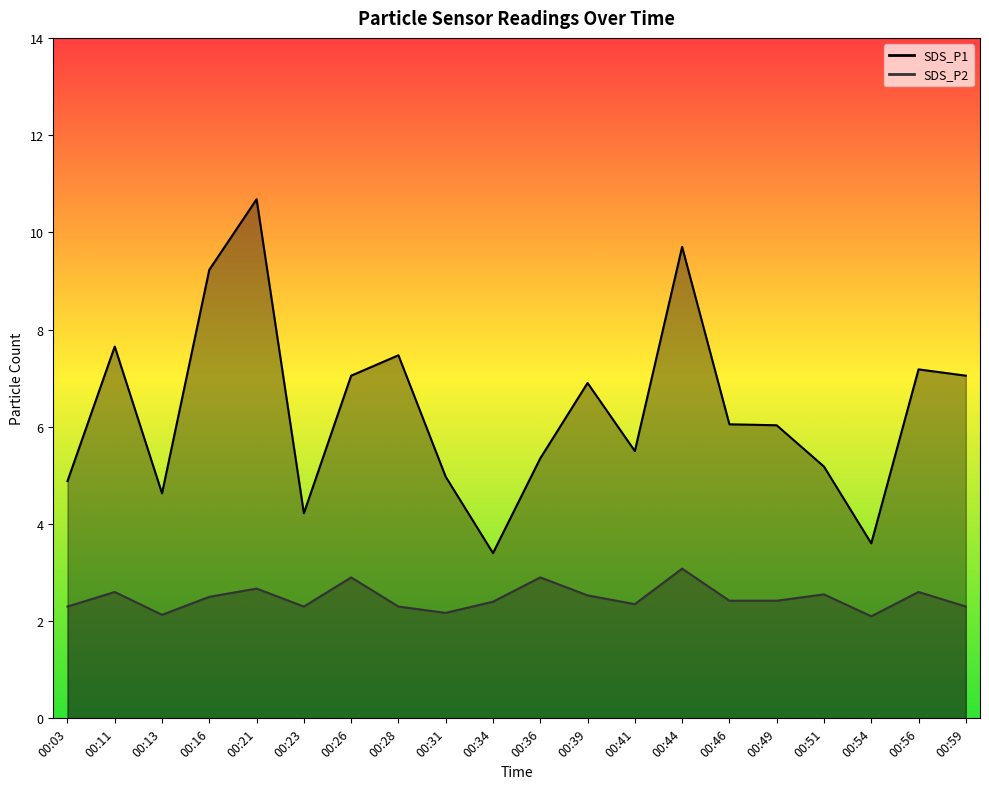

At 00:54, list the series in order from smallest to largest.

SDS_P2, SDS_P1